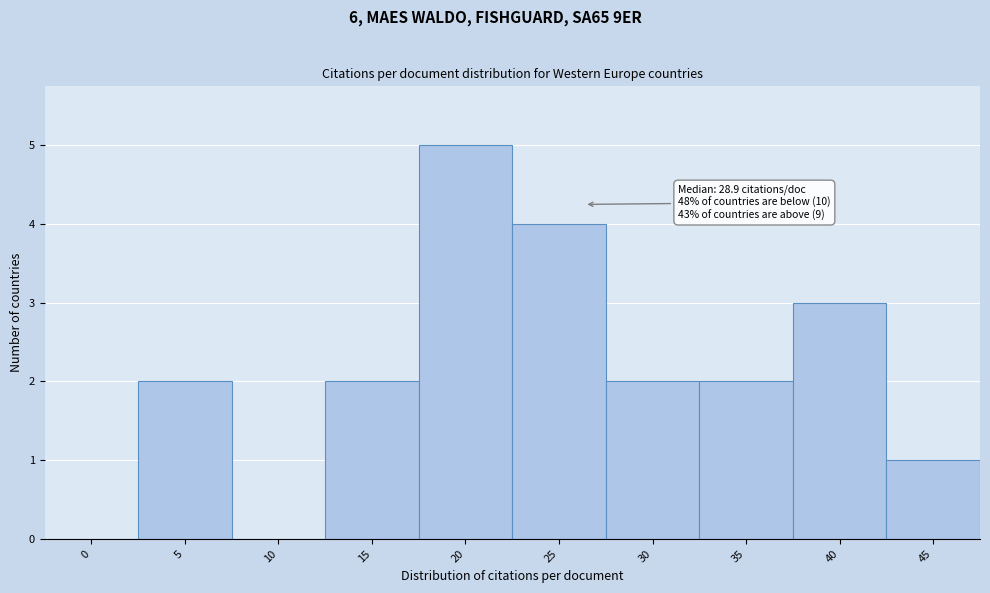

Reading left to right, what are all the values shown in this chart?

0=0	5=2	10=0	15=2	20=5	25=4	30=2	35=2	40=3	45=1